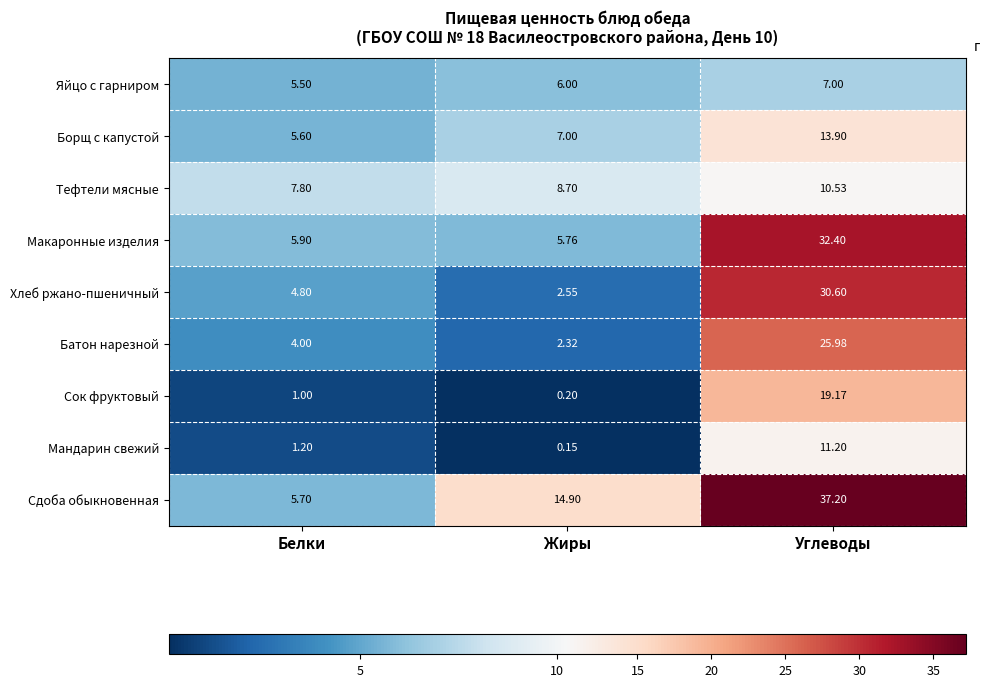

How many categories are shown in the chart?

3